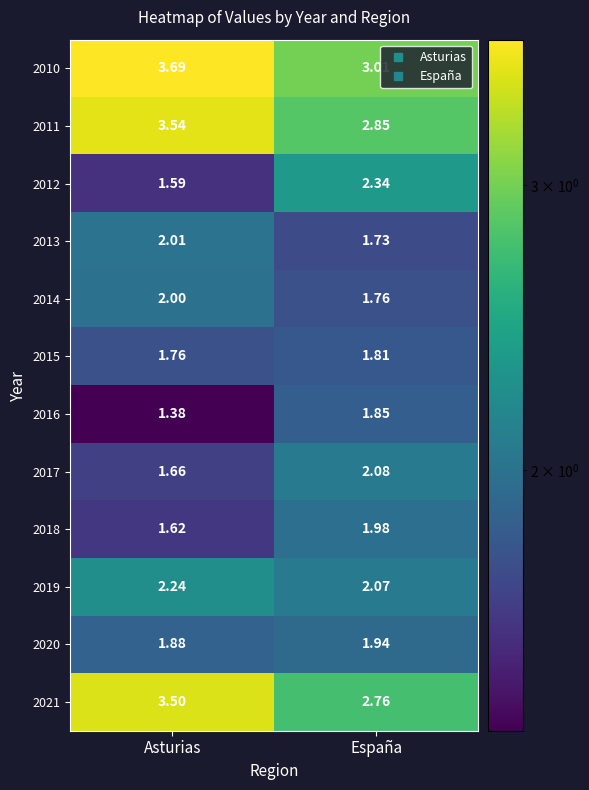

Count the number of categories in the chart.

2